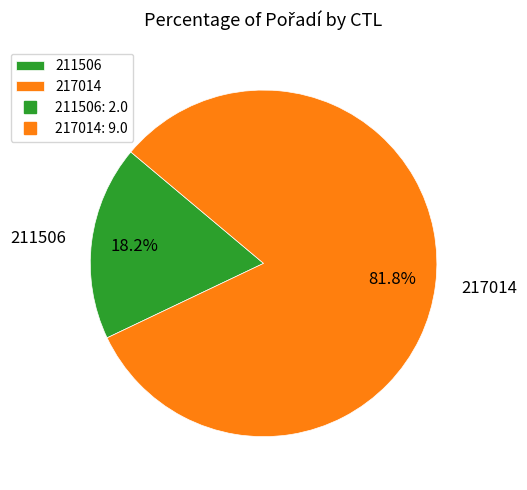

To the nearest percent, what is the average slice percentage?

50%